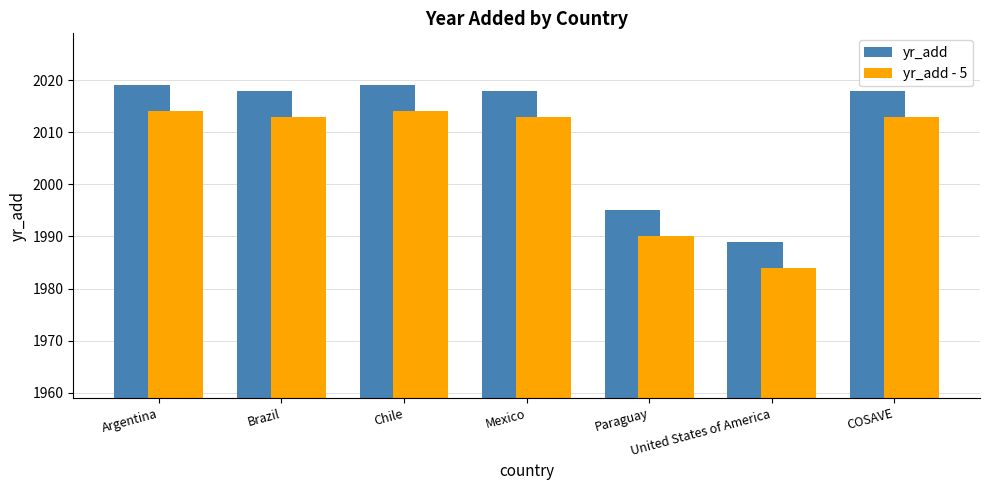

What is the sum of all yr_add values?

14076